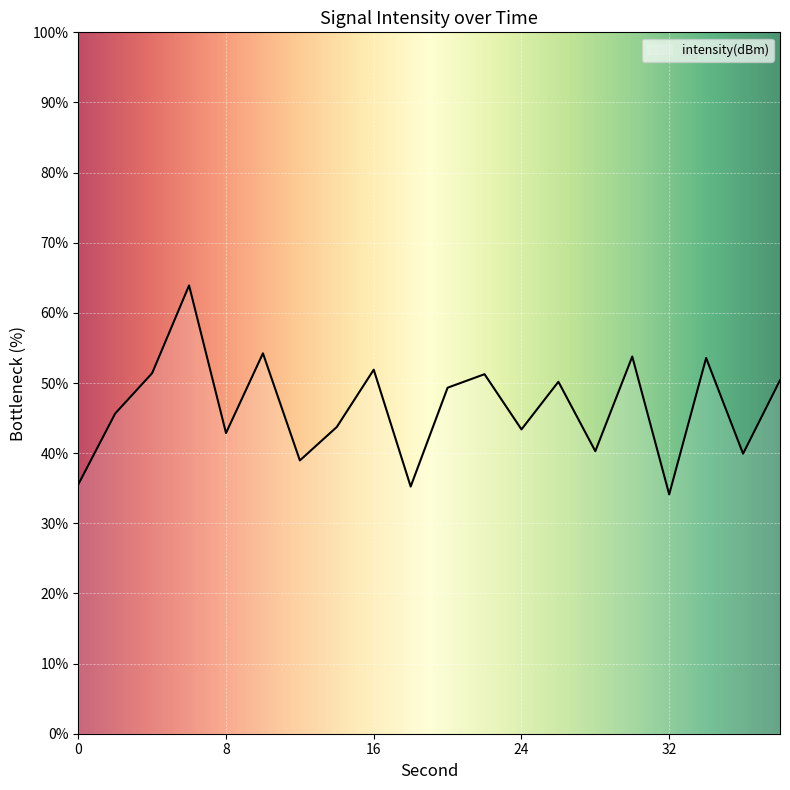

What is the difference between the maximum and minimum values?

29.8